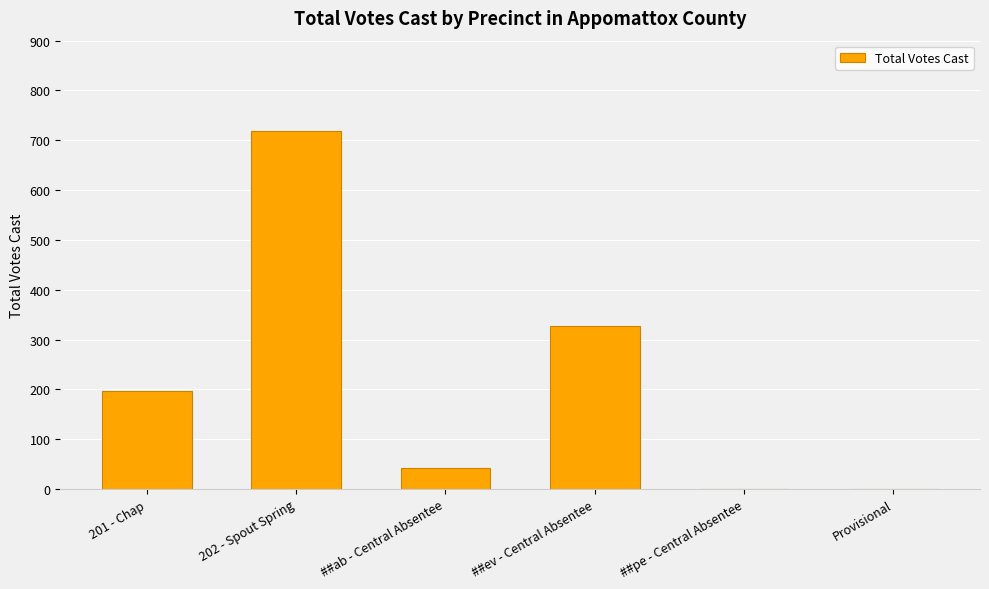

The chart shows a value of 453 at 202 - Spout Spring. True or false?

False